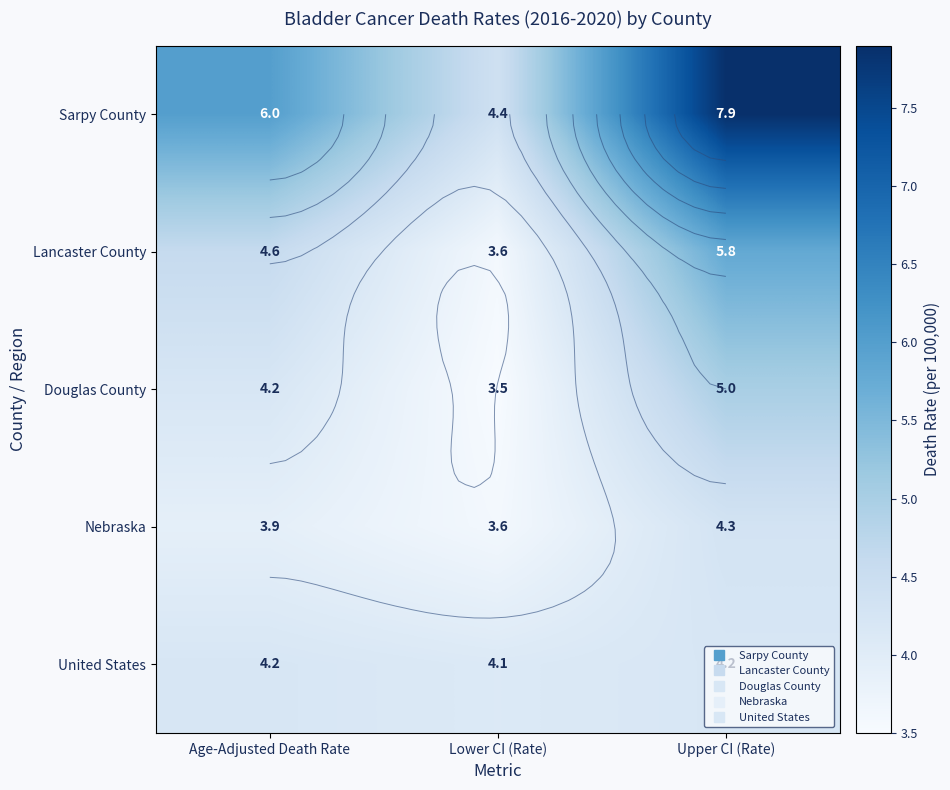

What is the smallest value displayed?

3.5